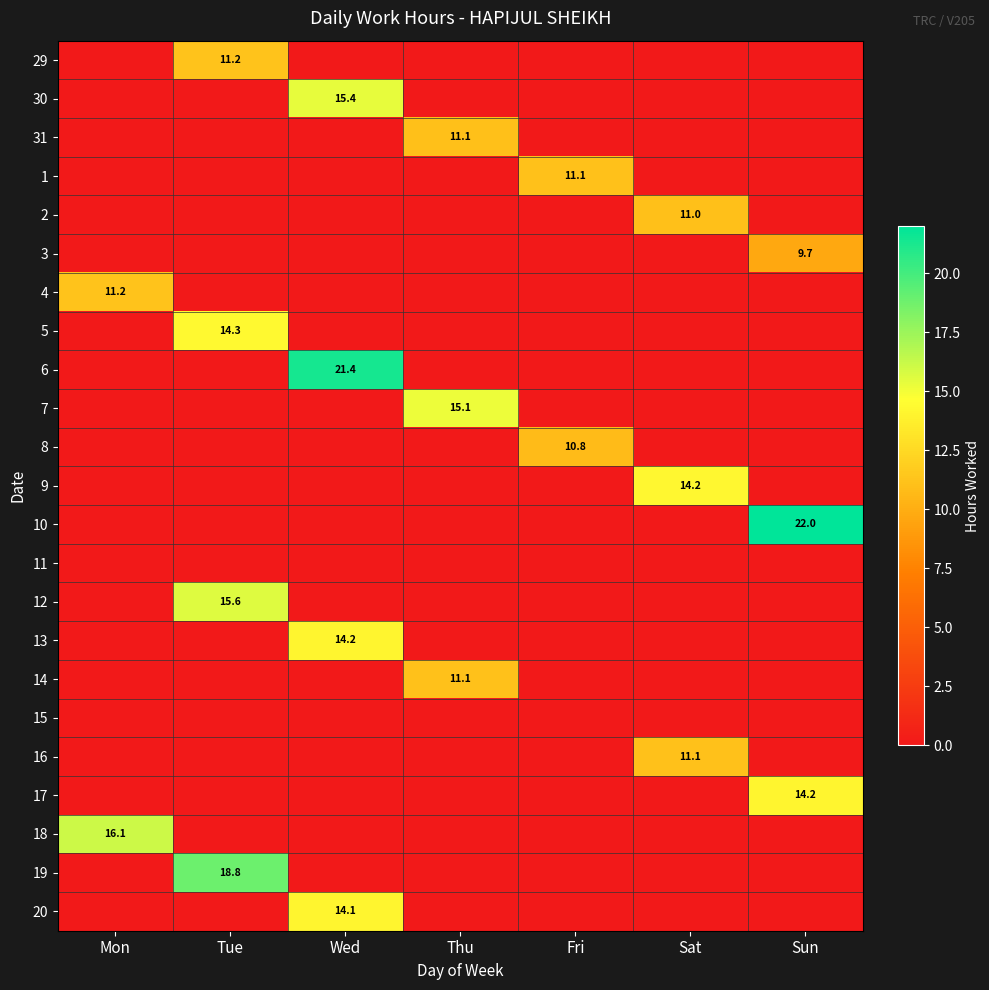

Which series changed the most between Mon and Thu?

18